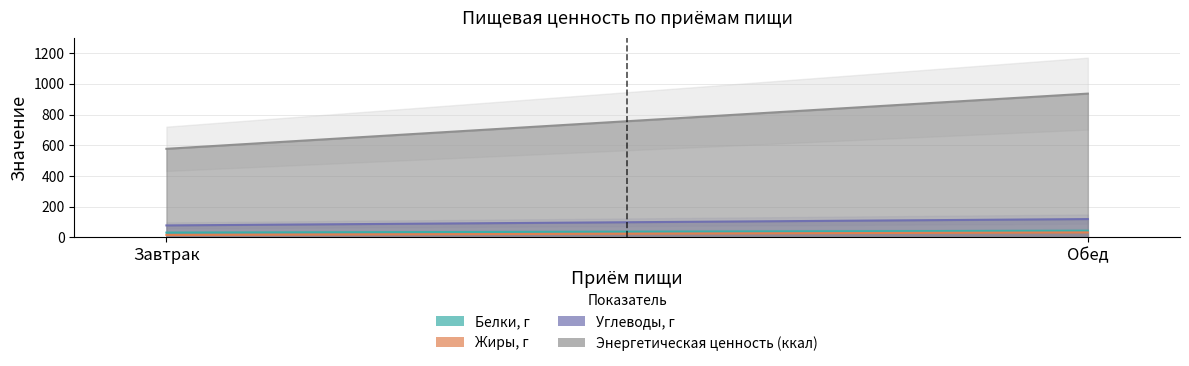

Reading left to right, transcribe all the data shown in this chart.

Белки, г: Завтрак=31.1	Обед=43.3
Жиры, г: Завтрак=15.7	Обед=32.2
Углеводы, г: Завтрак=77.8	Обед=119.2
Энергетическая ценность (ккал): Завтрак=576.6	Обед=936.1